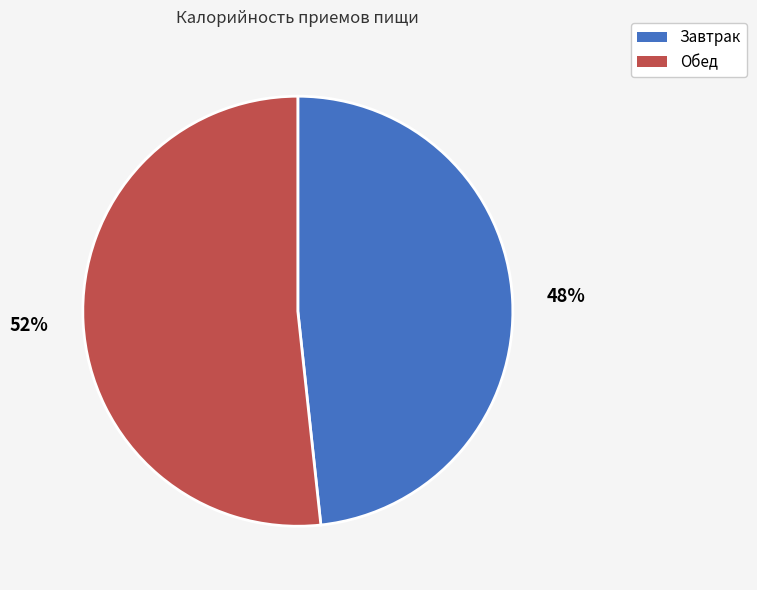

What percentage is the Обед slice, to the nearest percent?

52%